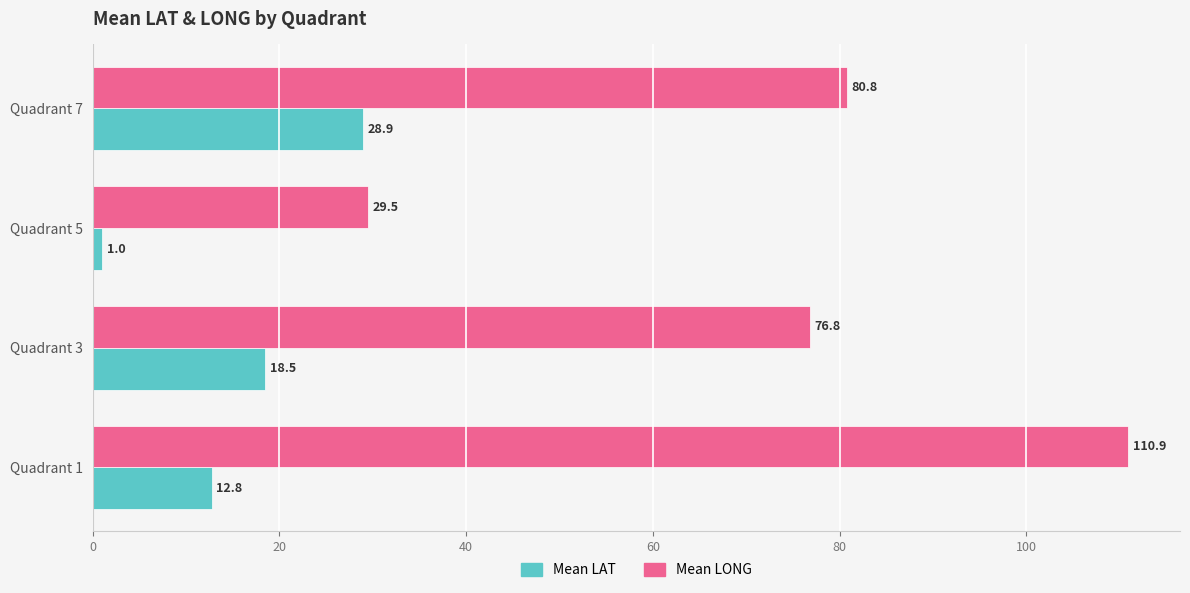

What are all the series names shown in the legend?

Mean LAT, Mean LONG